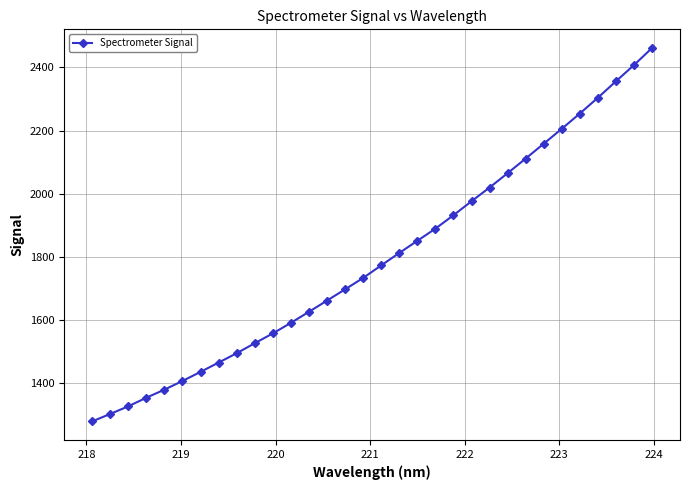

What is the smallest value displayed?

1278.0